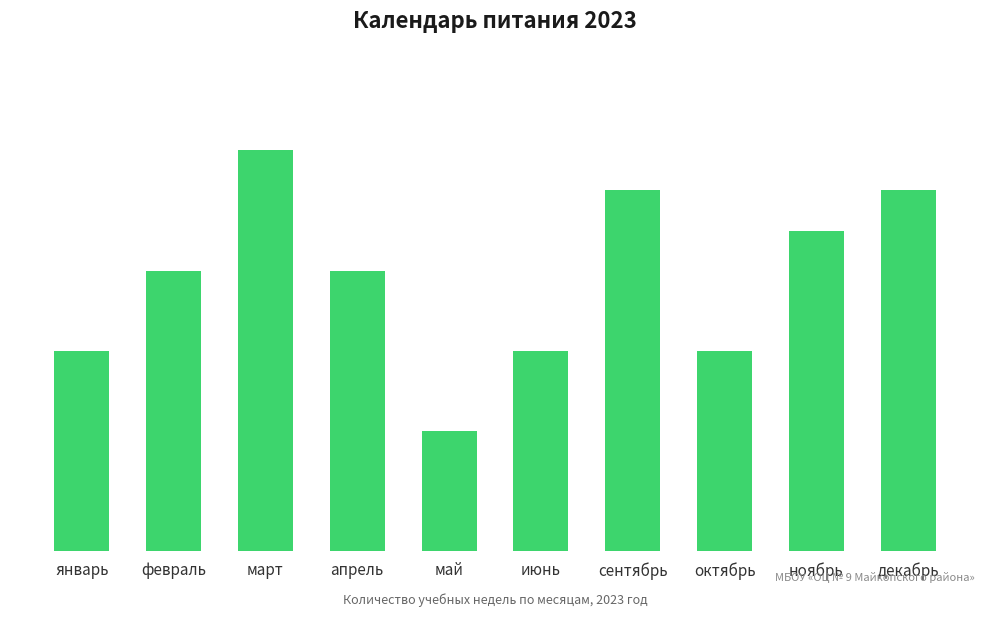

Reading right to left, list all the values displayed in this chart.

декабрь=9	ноябрь=8	октябрь=5	сентябрь=9	июнь=5	май=3	апрель=7	март=10	февраль=7	январь=5